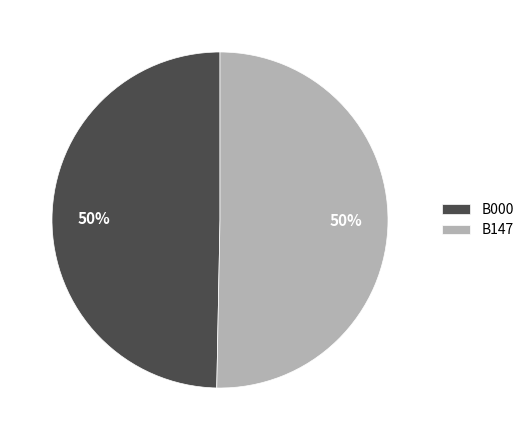

Is the sum of B147 and B000 greater than half?

Yes